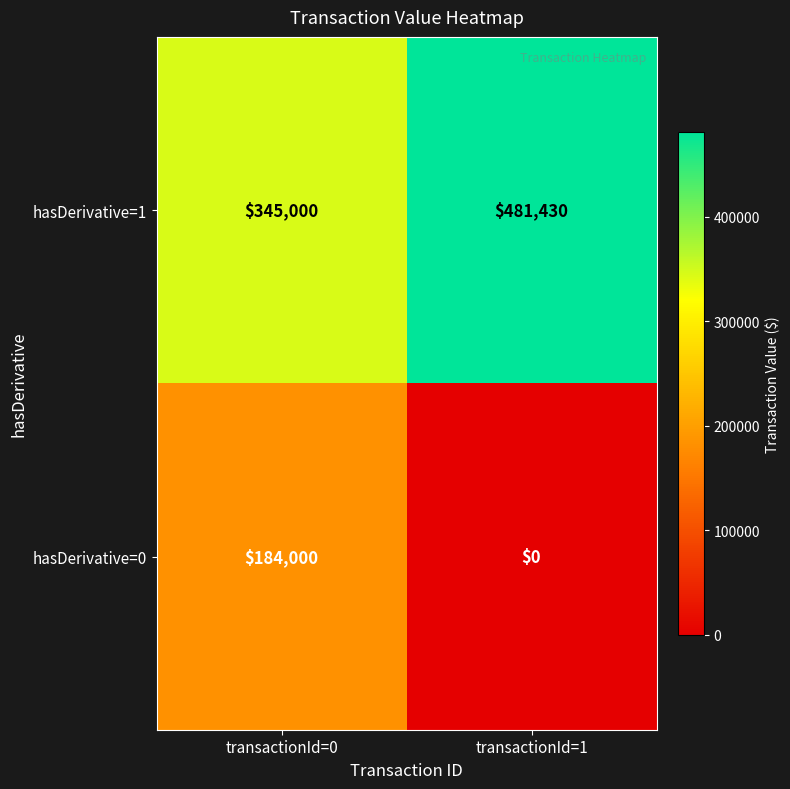

What is the sum of the hasDerivative=1 values at transactionId=0 and transactionId=1?

826430